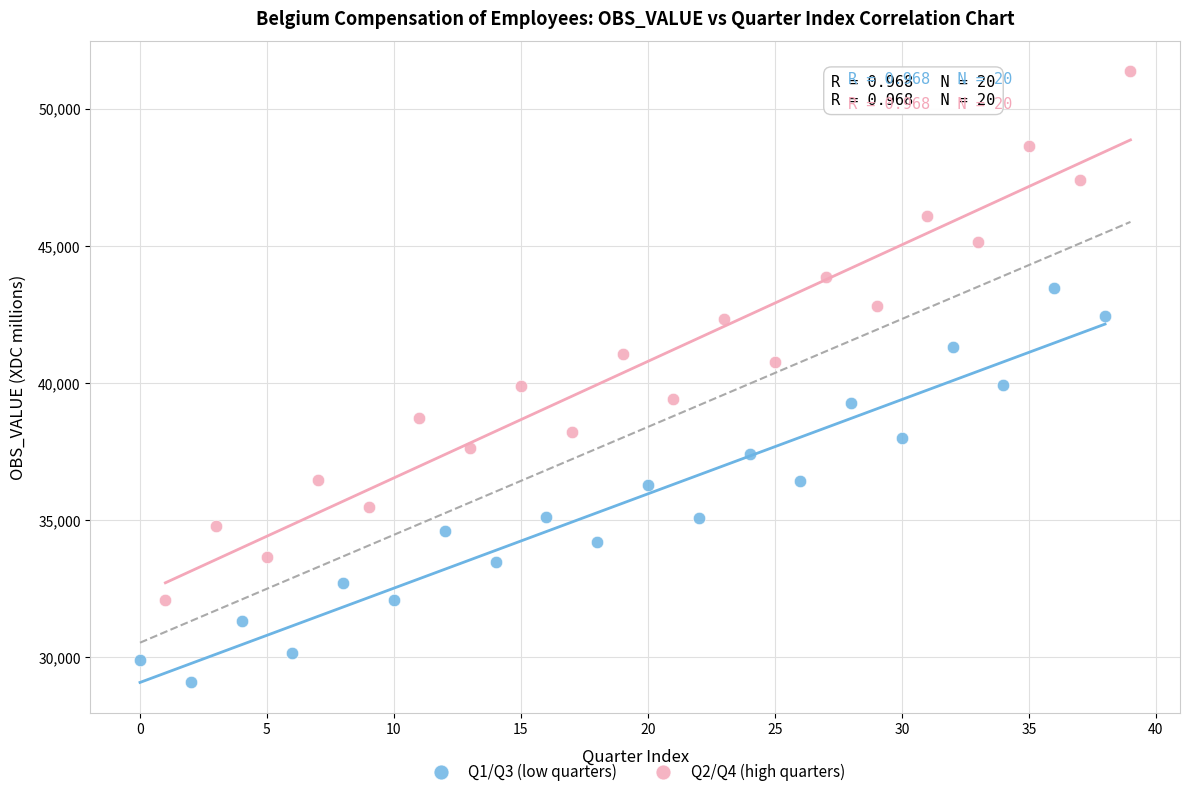

Which series has the widest spread of Y values?

Q2/Q4 (high quarters)